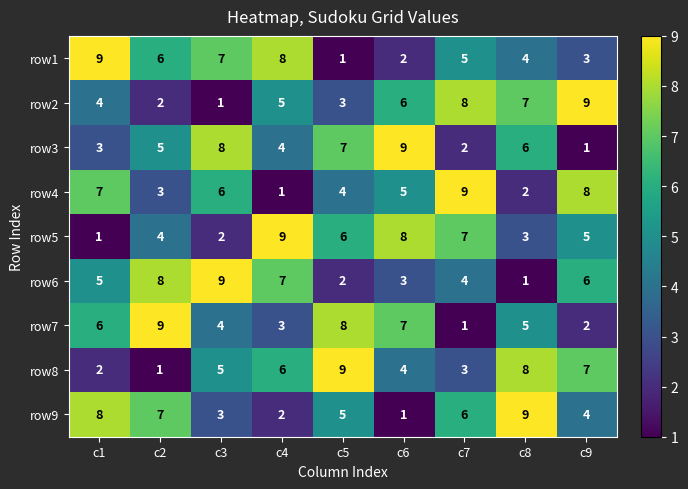

At how many categories does at least one series exceed 1?

9